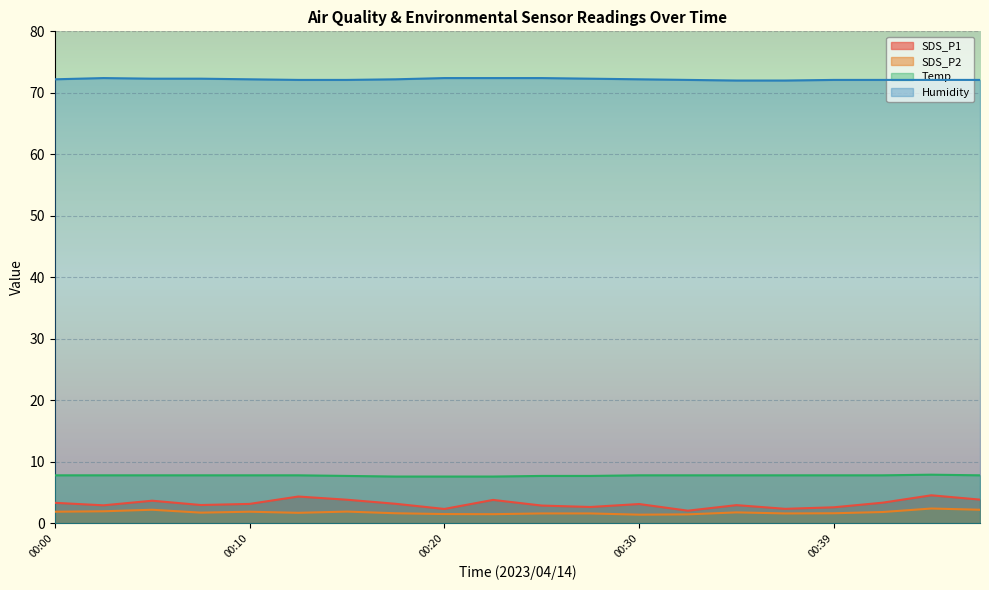

Which label corresponds to the largest value in the chart?

00:03